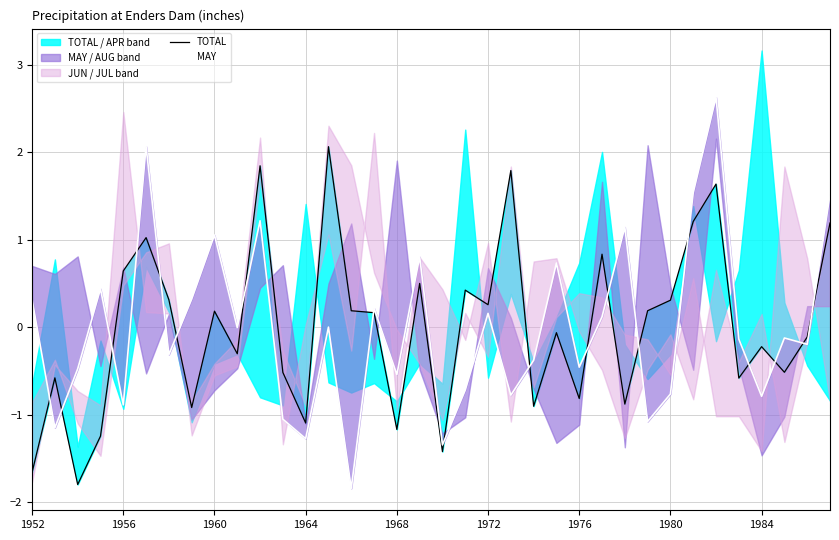

Rank the series at 30 from highest to lowest value.

MAY, TOTAL